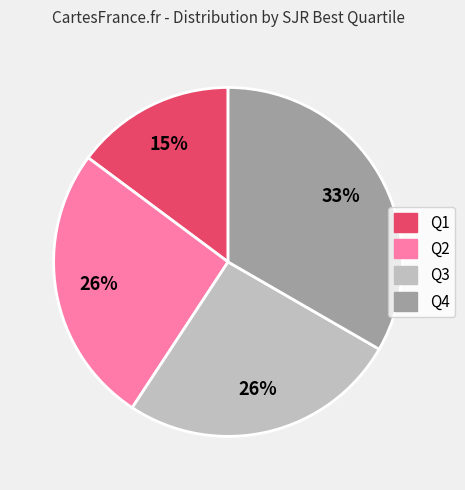

What is the smallest slice in the pie chart?

Q1